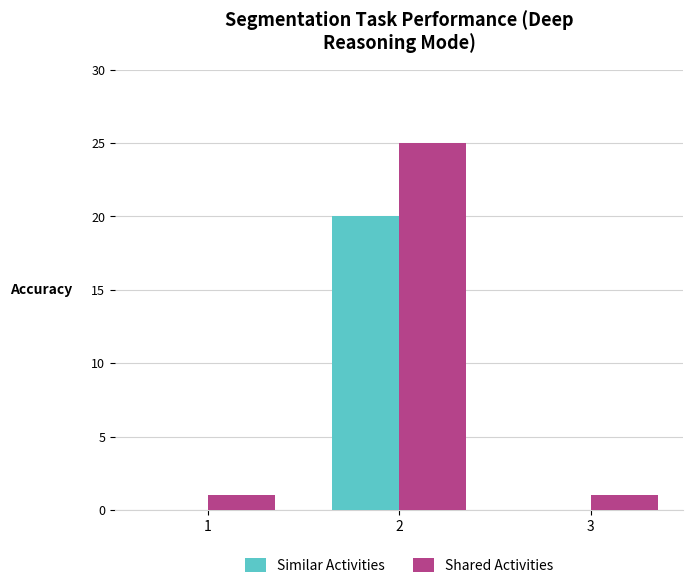

Which series has the largest range (max minus min)?

Shared Activities